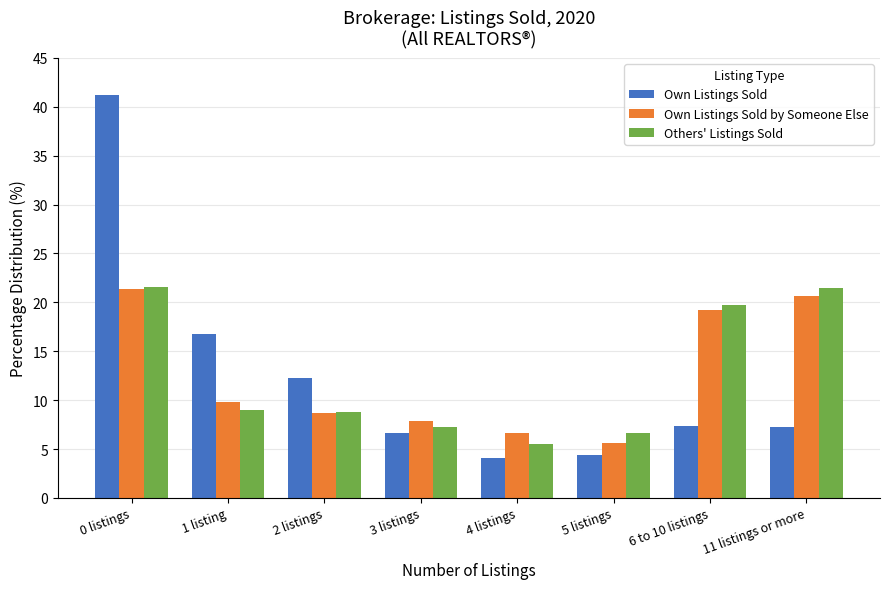

Which label corresponds to the largest value in the chart?

0 listings